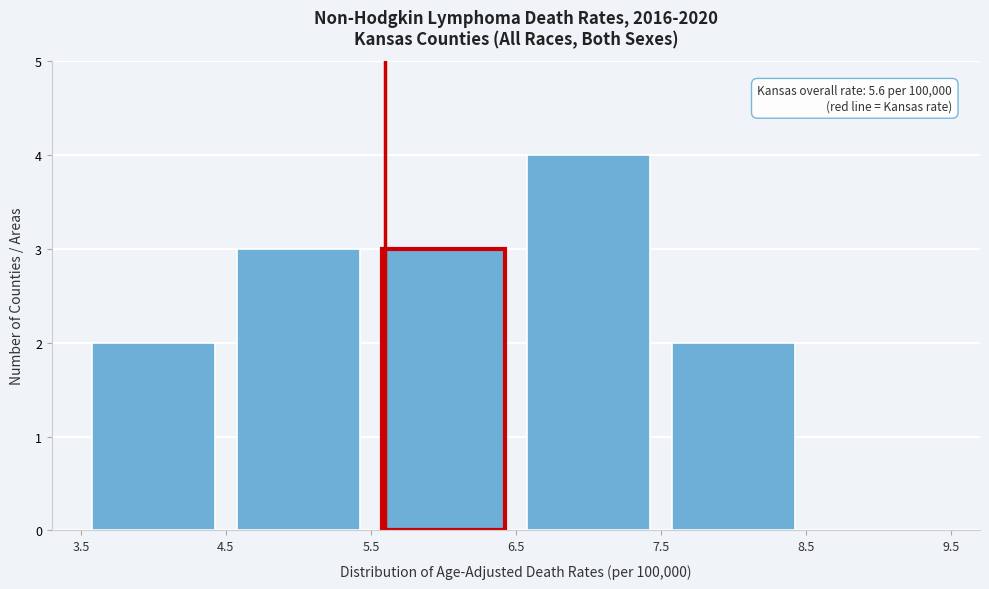

Over which range of the x-axis is the bar tallest?

6.5 to 7.5